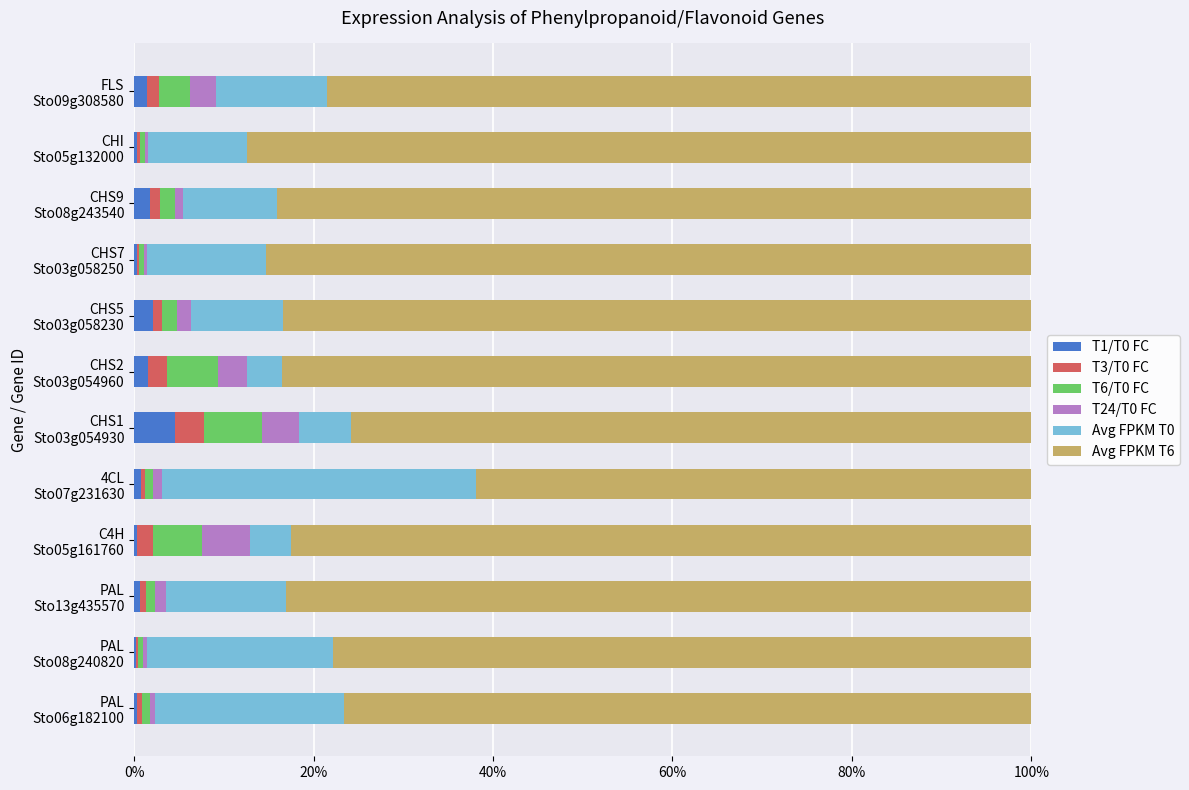

What is the maximum value for T1/T0 FC?

4.5